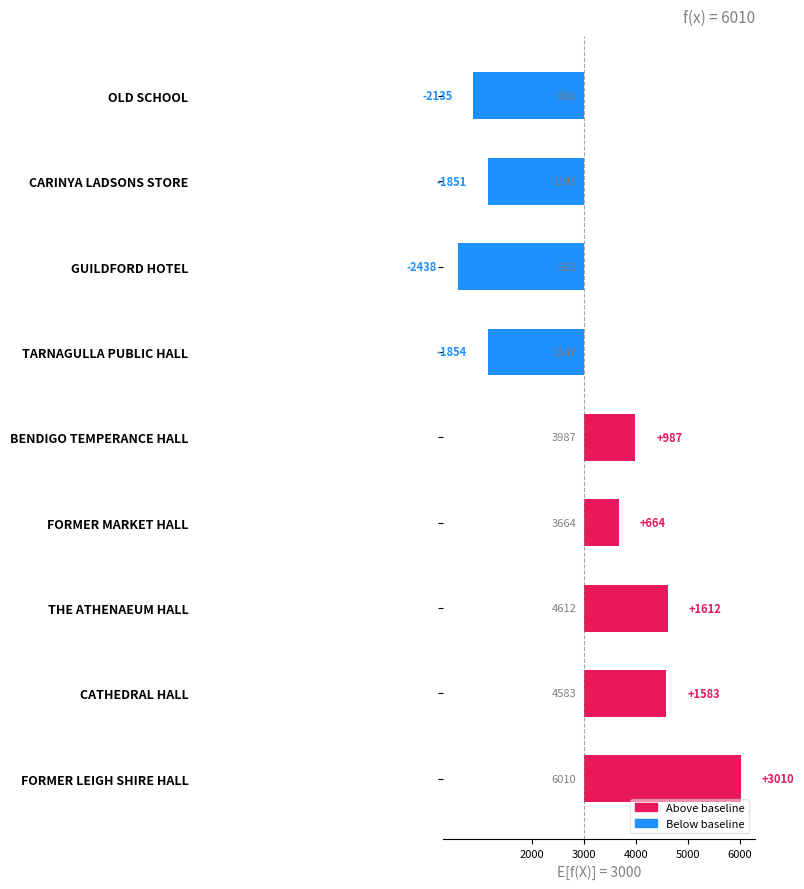

What is the minimum value shown in the chart?

-2438